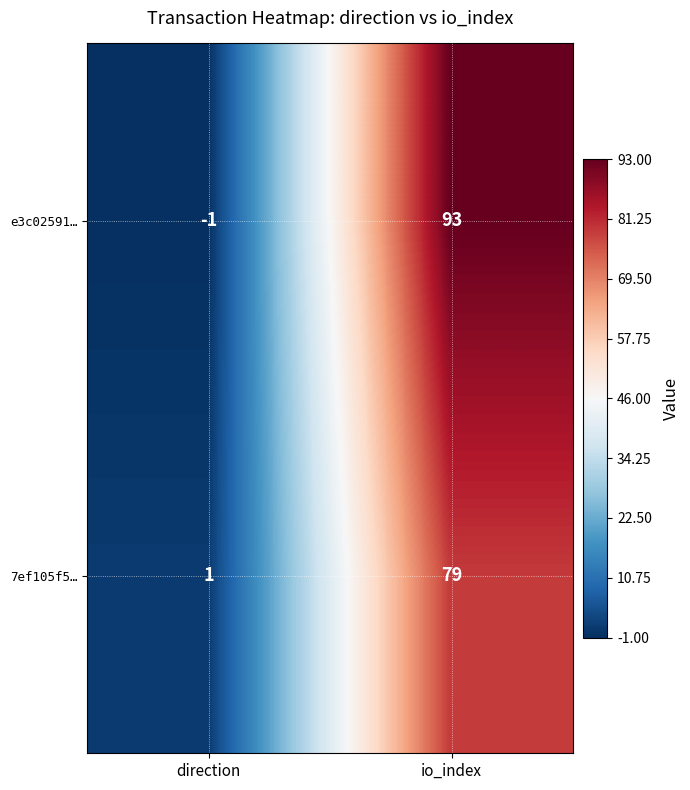

Between direction and io_index, which series saw the biggest shift?

e3c02591…